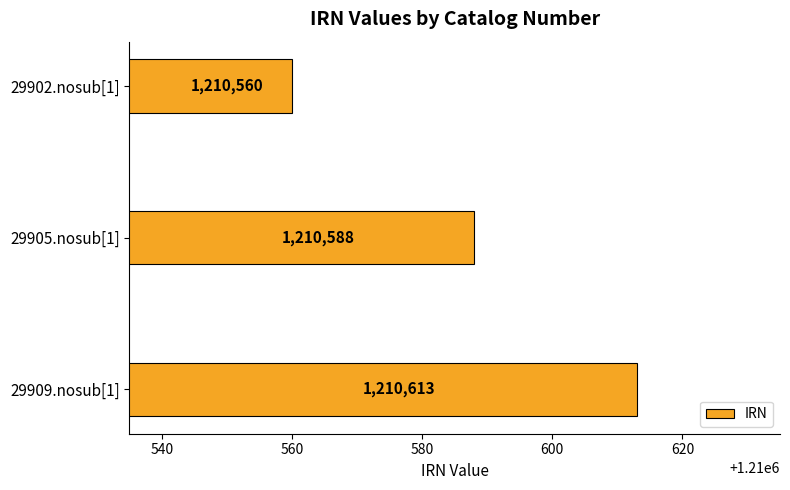

At which label is the value closest to 1210586?

29905.nosub[1]